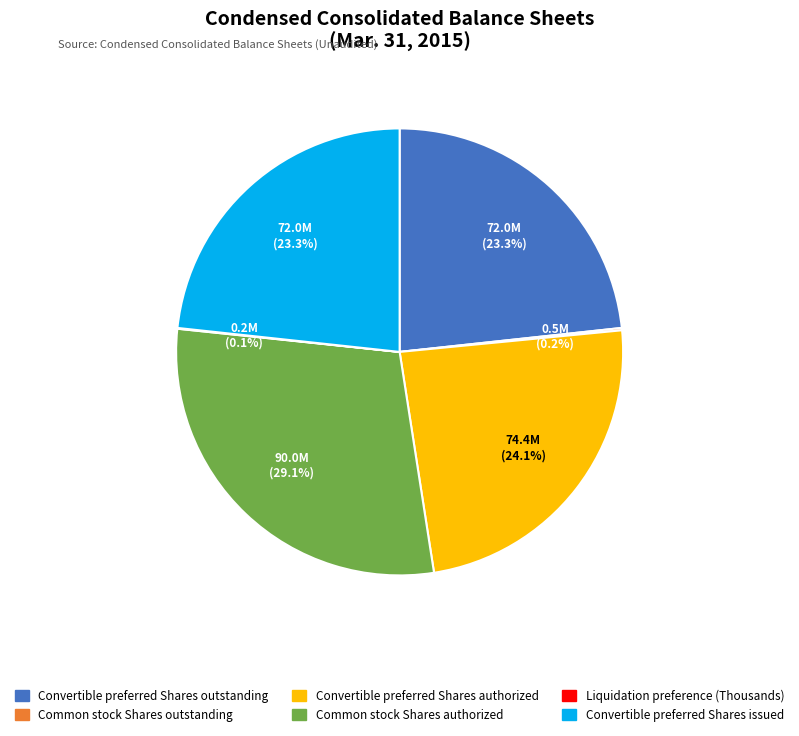

Is there a majority slice in this chart?

No